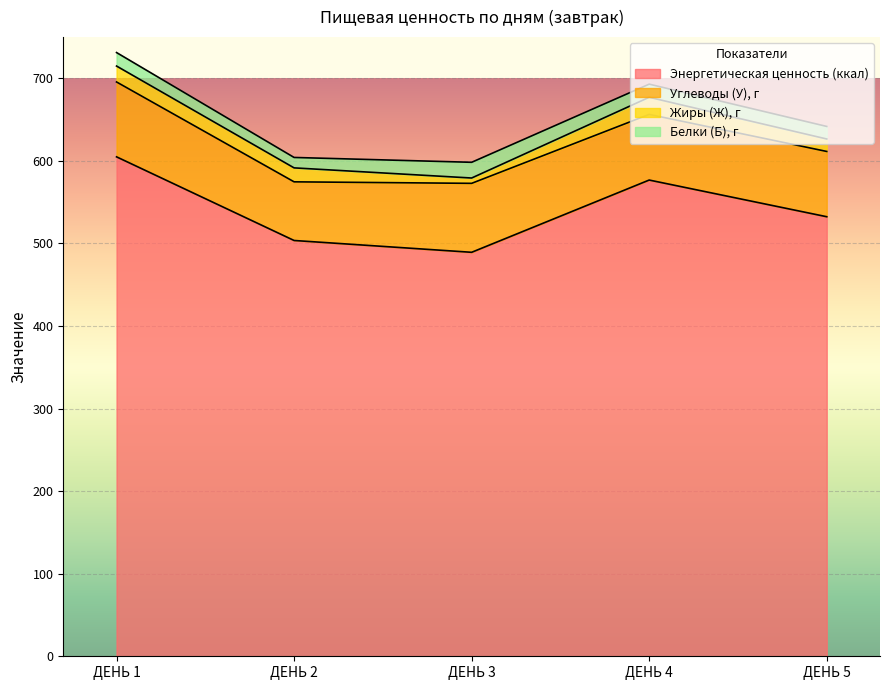

The Жиры (Ж), г series shows 20.7 at ДЕНЬ 4. True or false?

True